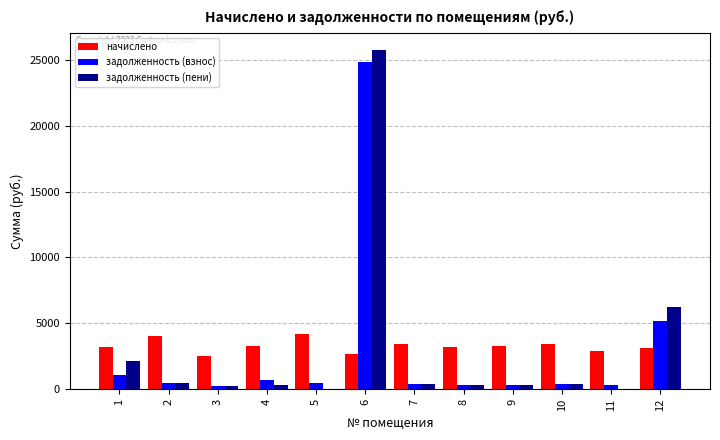

At which category is the sum across all series the highest?

6